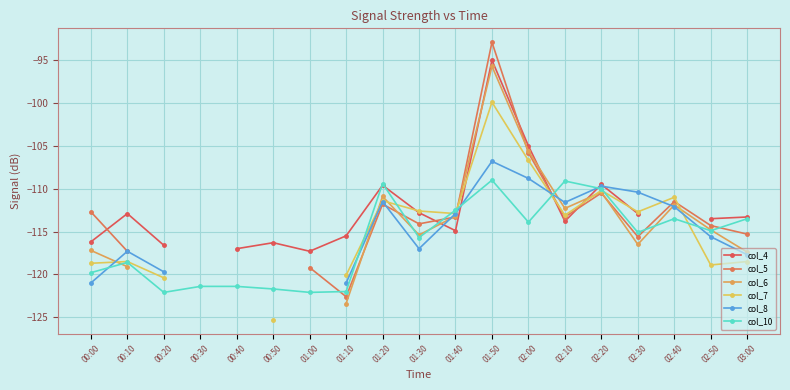

How many values in the col_10 series are below -115?

10